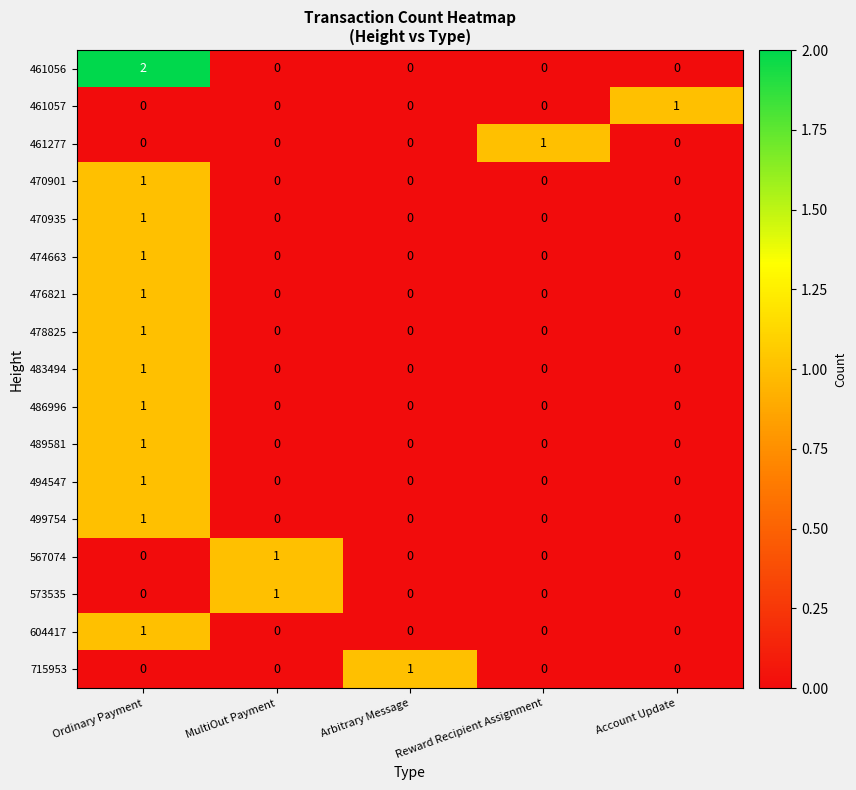

How many 476821 values are between 0 and 1?

5